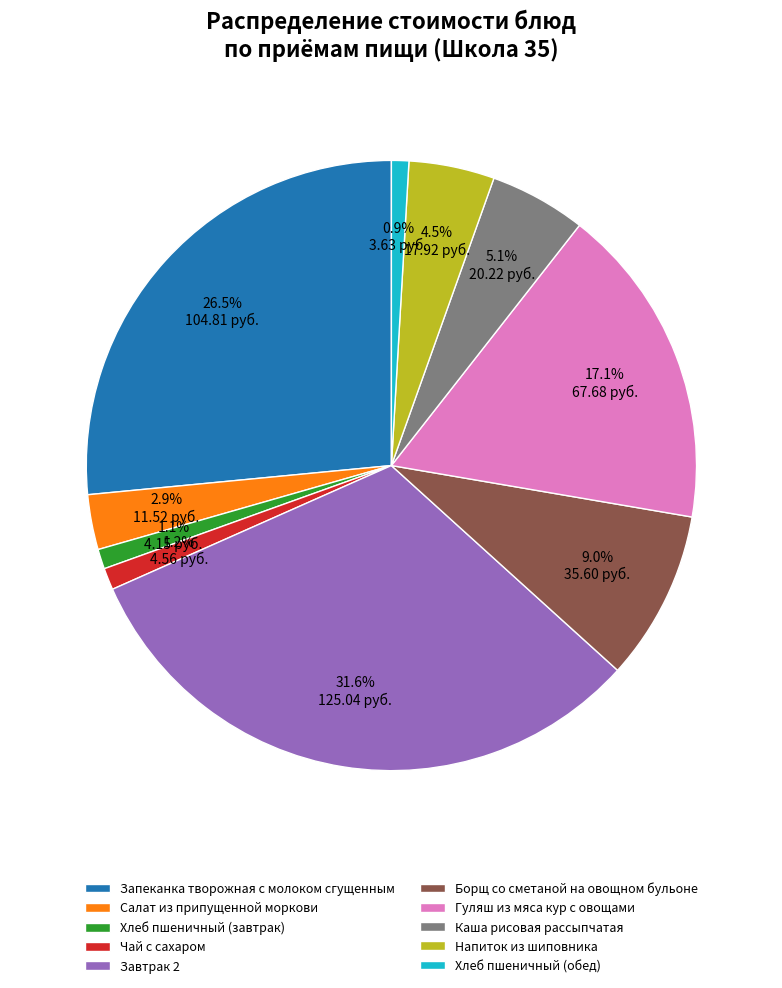

Count the number of slices in the pie.

10